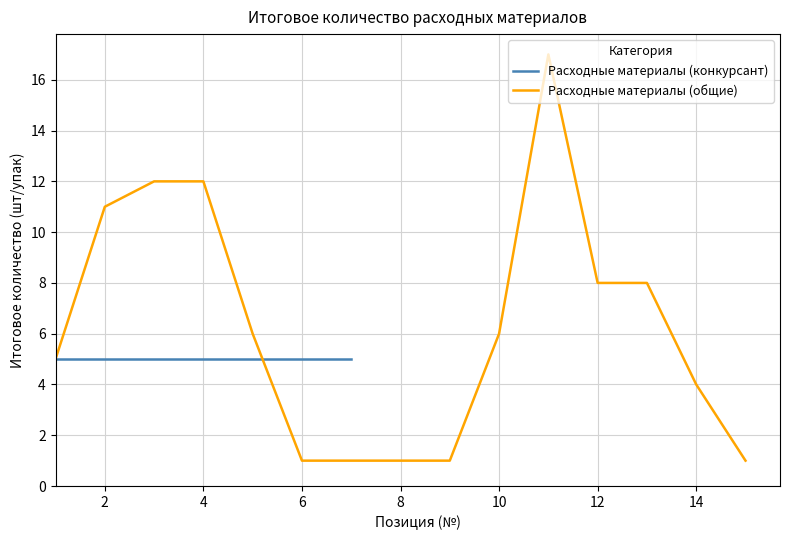

The value of Расходные материалы (общие) at 2 is 18. True or false?

False